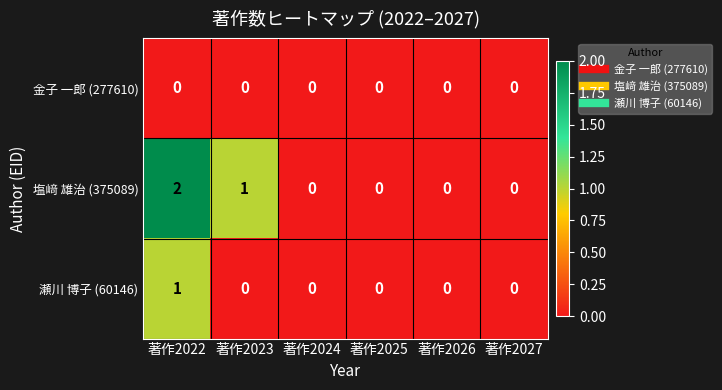

Which label corresponds to the largest value in the chart?

著作2022